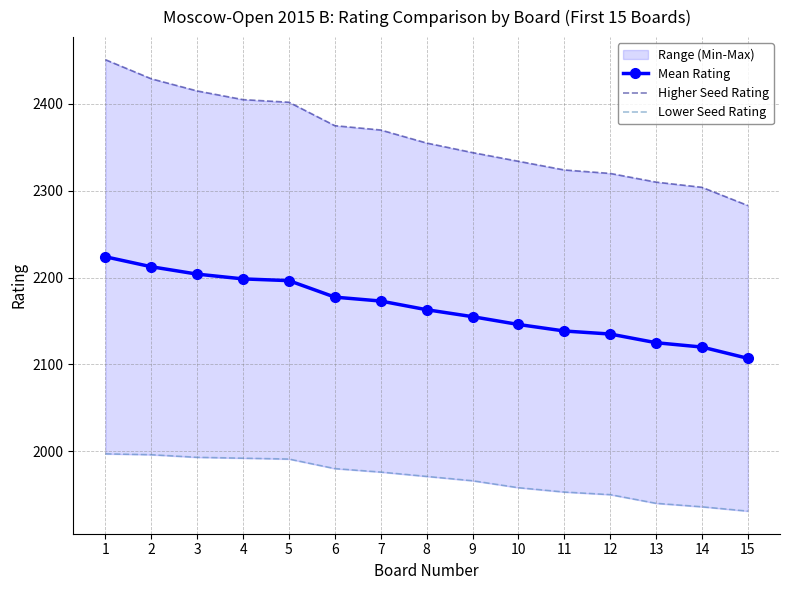

Which category has the highest value in the Lower Seed Rating series?

1